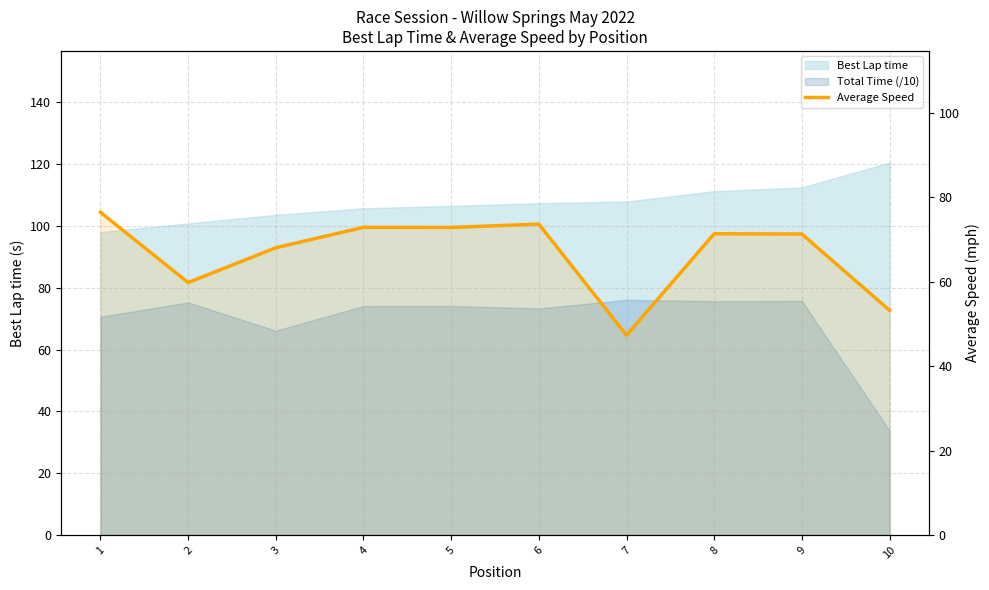

How many points are lower than both their immediate neighbors (excluding endpoints)?

3